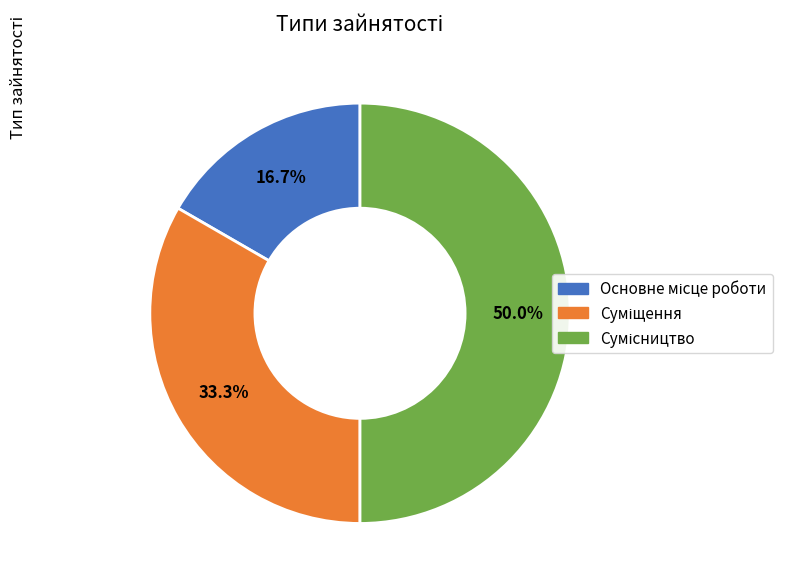

How many segments does this pie chart have?

3